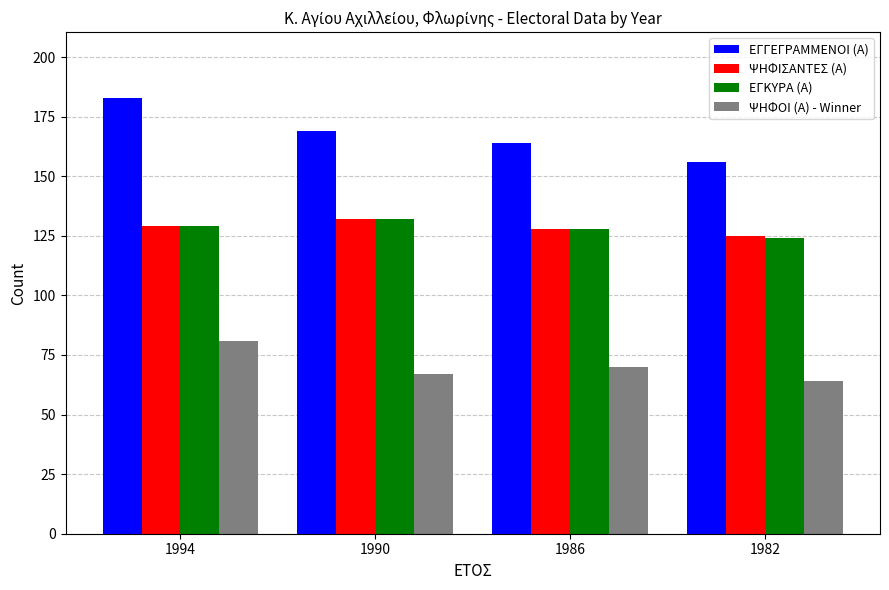

What is the minimum value shown in the chart?

64